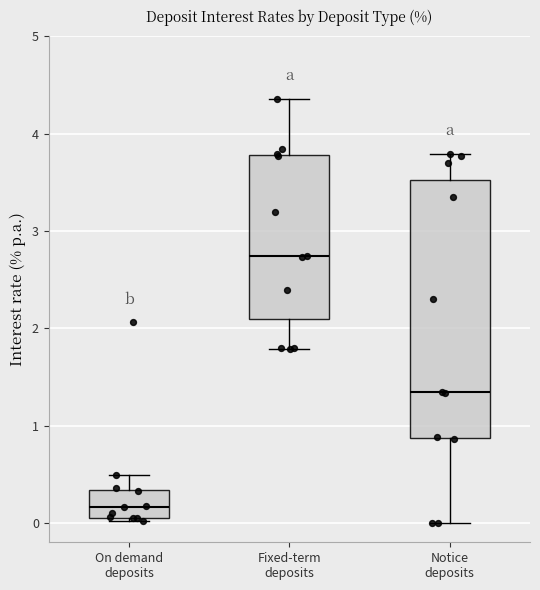

Reading left to right, read every box against the y-axis: the position of its median line, the range the box covers, and the ends of its whiskers. The values are not printed on the chart, so give them approximately, as read against the axis.

On demand deposits: median 0.2, box 0.1 to 0.3, whiskers 0.0 to 0.5
Fixed-term deposits: median 2.7, box 2.1 to 3.8, whiskers 1.8 to 4.4
Notice deposits: median 1.3, box 0.9 to 3.5, whiskers 0.0 to 3.8